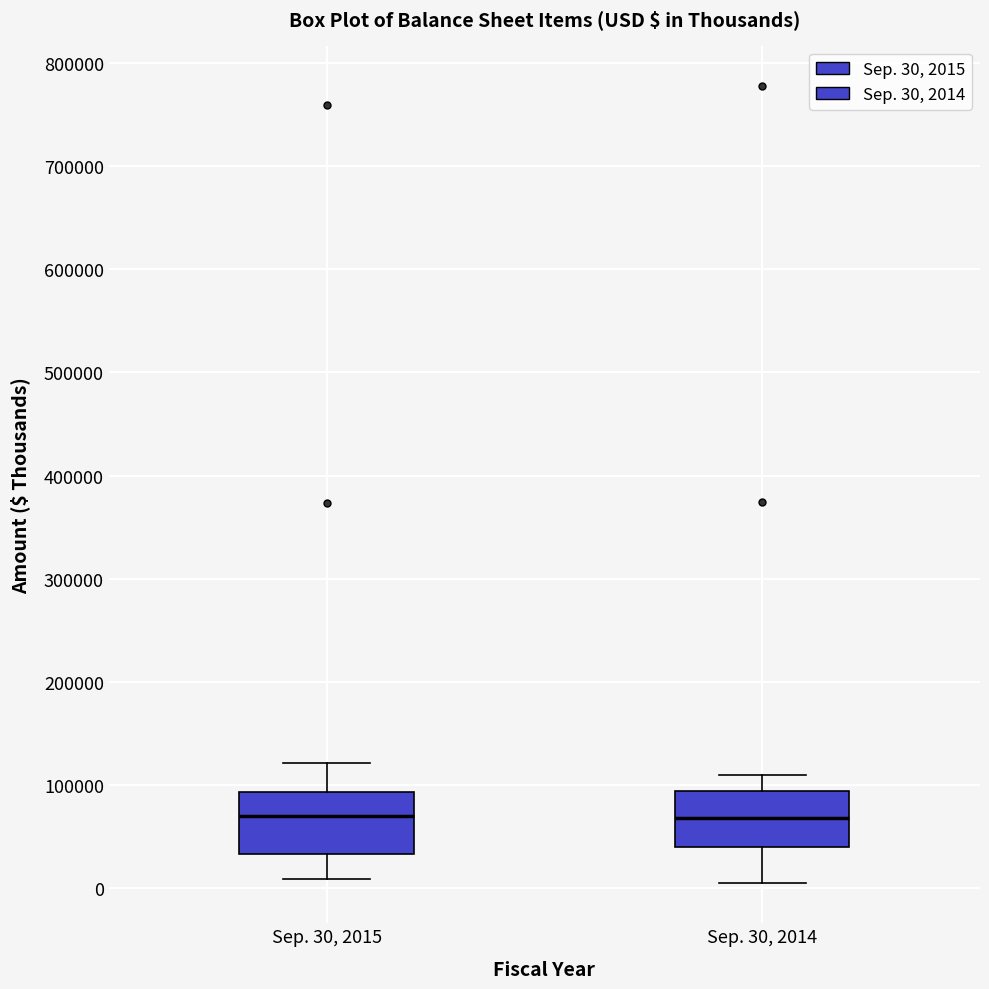

Where does the lower whisker of the box for Sep. 30, 2014 end on the y-axis? The values are not printed on the chart, so give them approximately, as read against the axis.

0